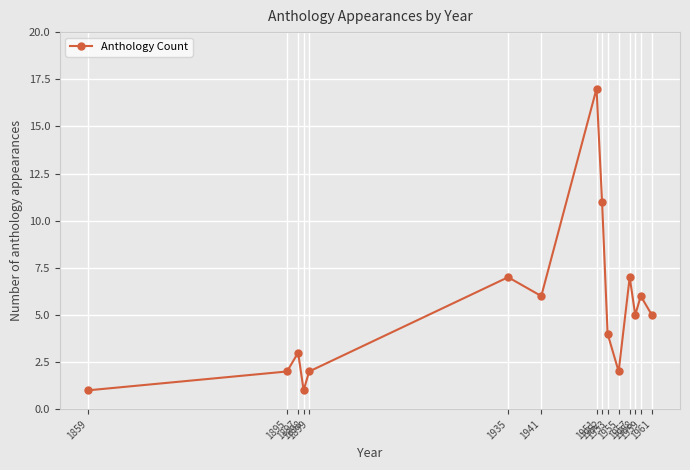

How many data points does each series have?

15